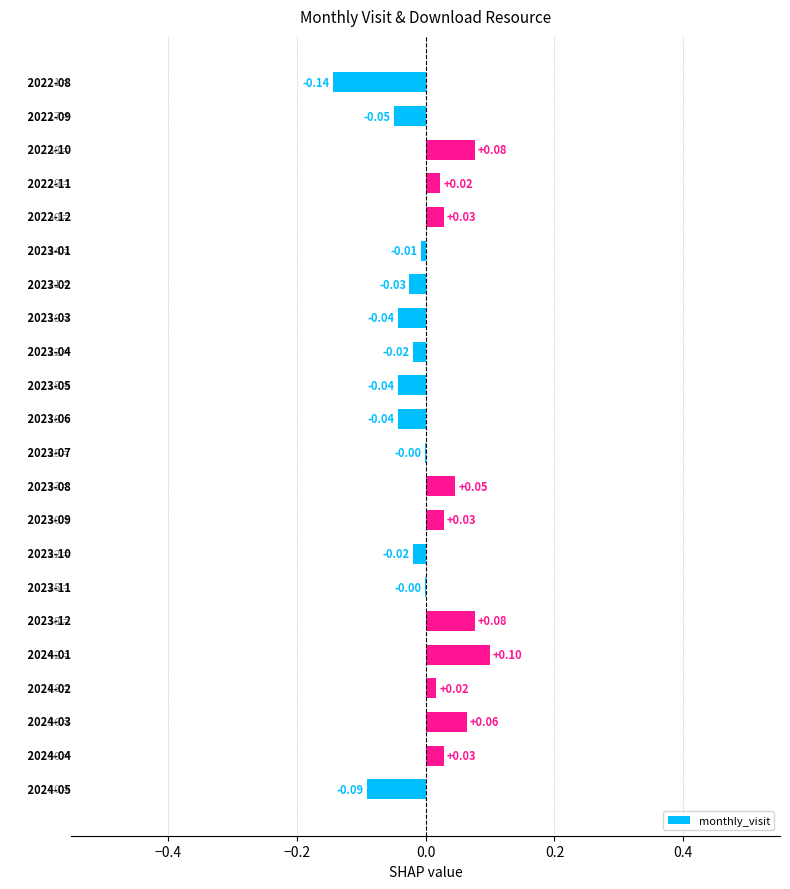

What is the maximum value shown in the chart?

0.1